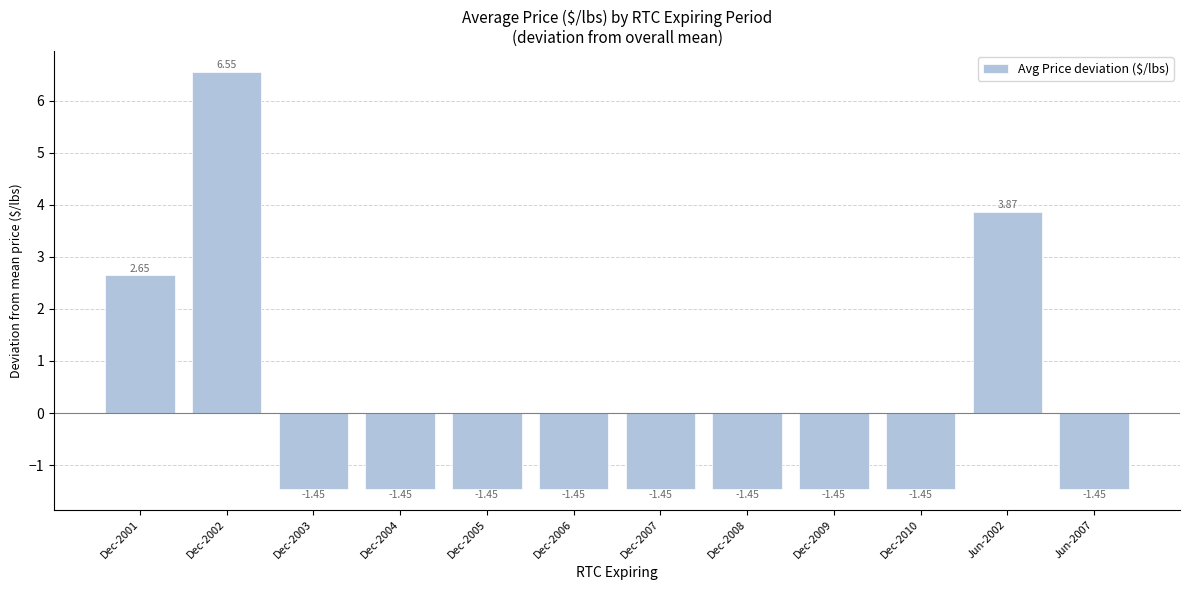

What is the label of the 9th bar from the right?

Dec-2004